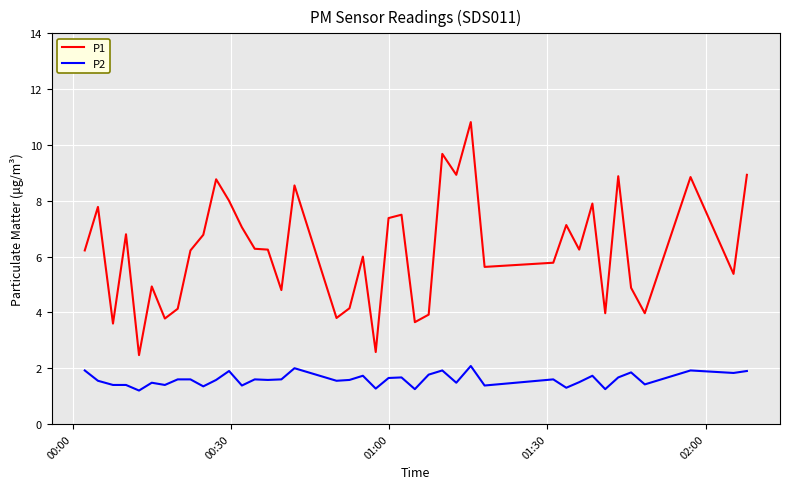

Rank the series by their average value, from highest to lowest.

P1, P2